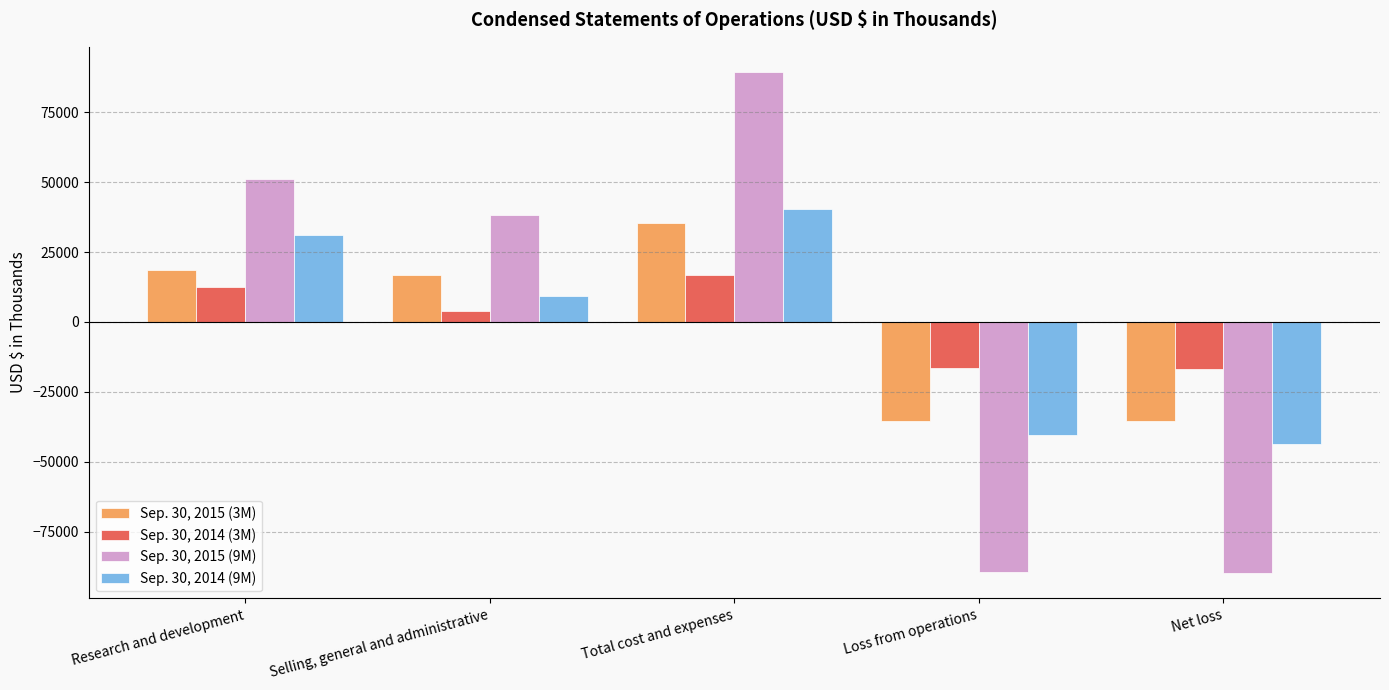

List the series in order of their peak value, highest first.

Sep. 30, 2015 (9M), Sep. 30, 2014 (9M), Sep. 30, 2015 (3M), Sep. 30, 2014 (3M)